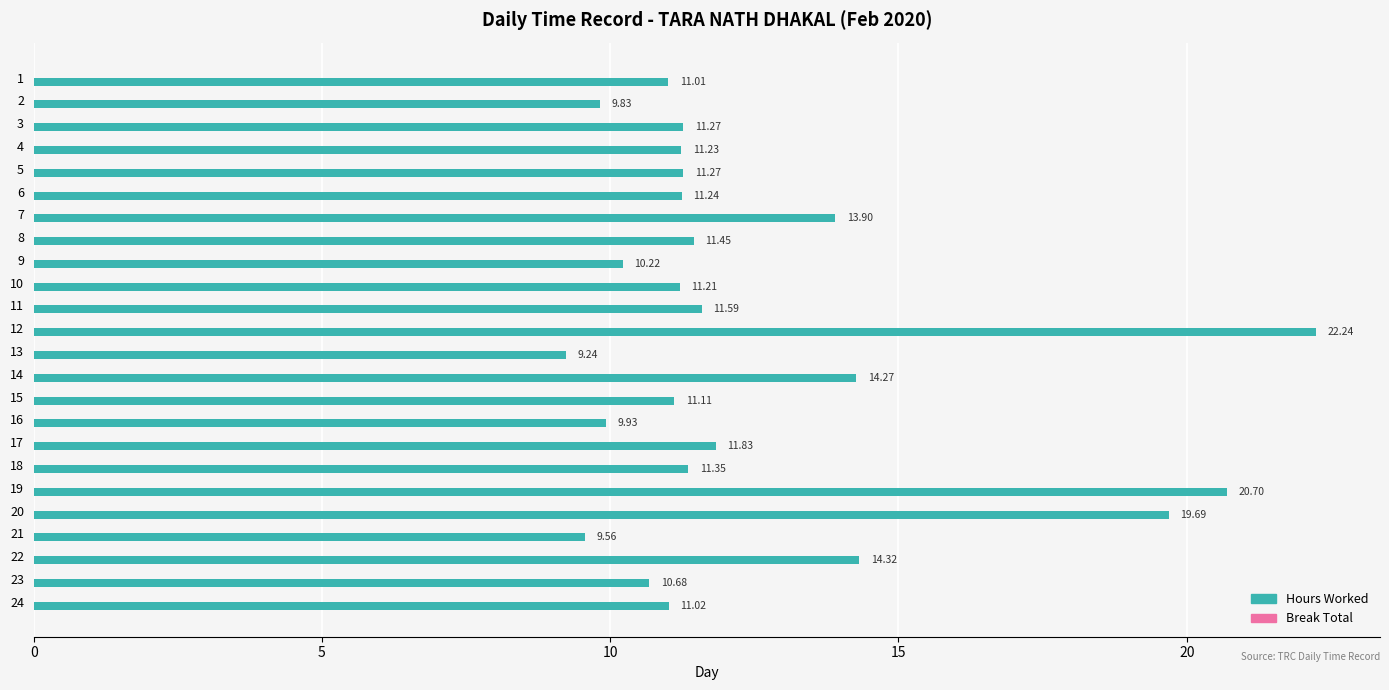

What is the sum of all values?

300.2